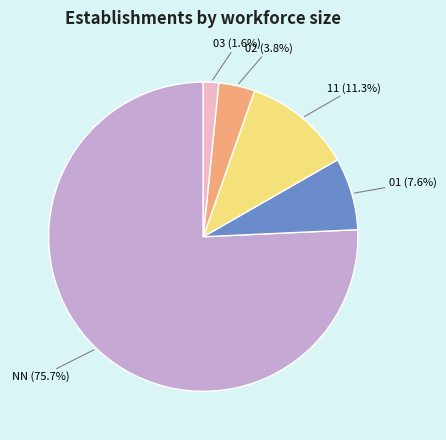

Is there a majority slice in this chart?

Yes